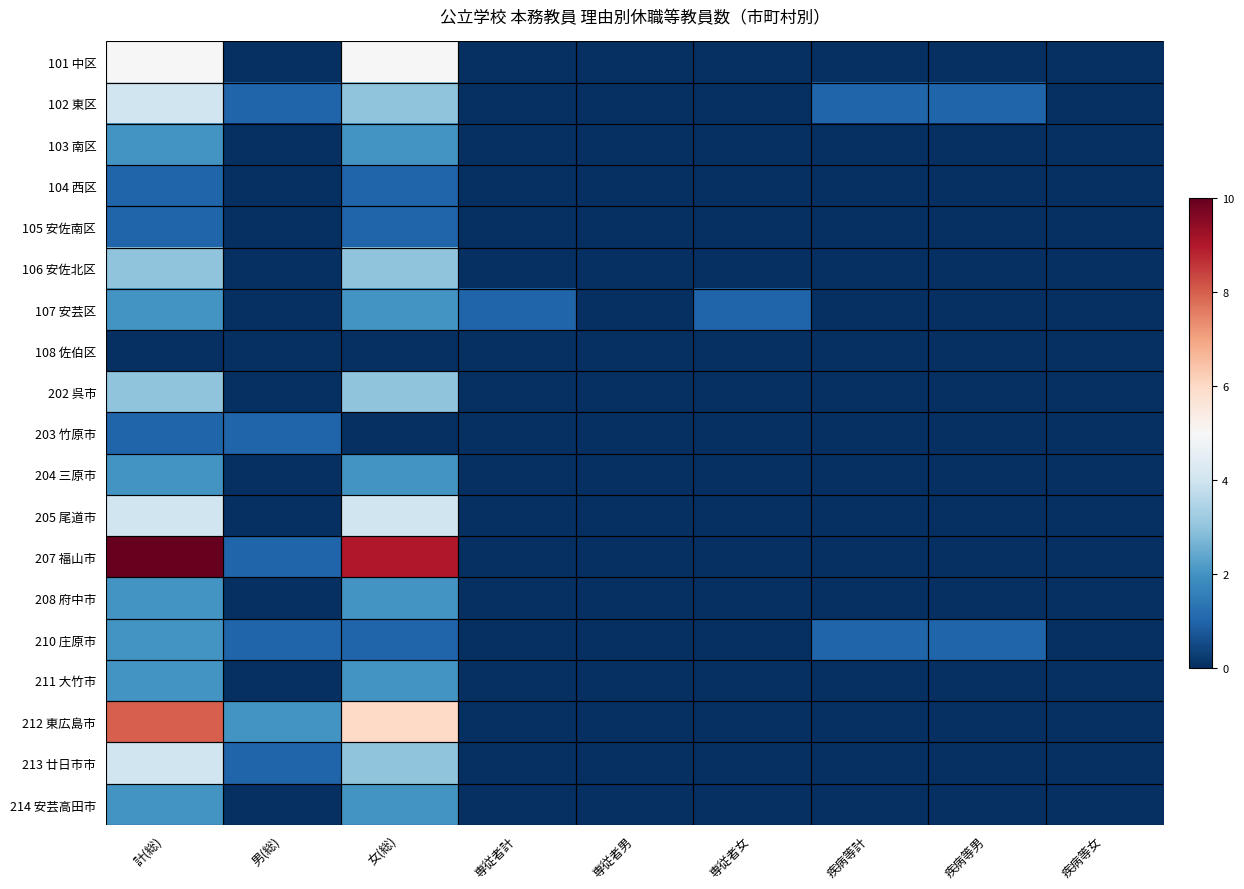

At how many categories does at least one series exceed 0?

7